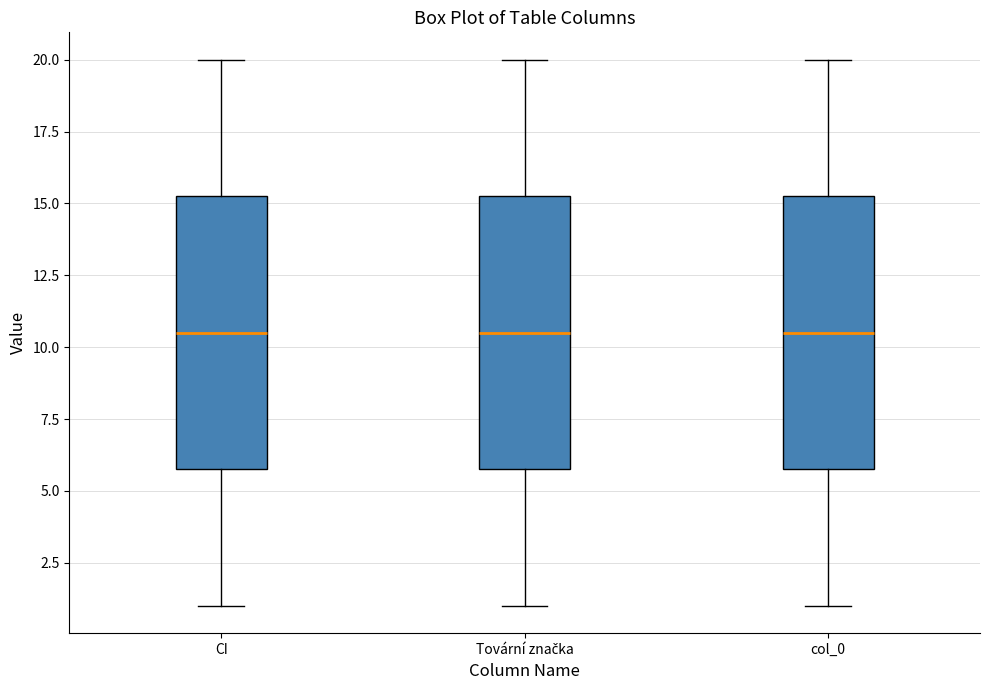

Reading left to right, read every box against the y-axis: the position of its median line, the range the box covers, and the ends of its whiskers. The values are not printed on the chart, so give them approximately, as read against the axis.

CI: median 10.5, box 6.0 to 15.5, whiskers 1.0 to 20.0
Tovární značka: median 10.5, box 6.0 to 15.5, whiskers 1.0 to 20.0
col_0: median 10.5, box 6.0 to 15.5, whiskers 1.0 to 20.0